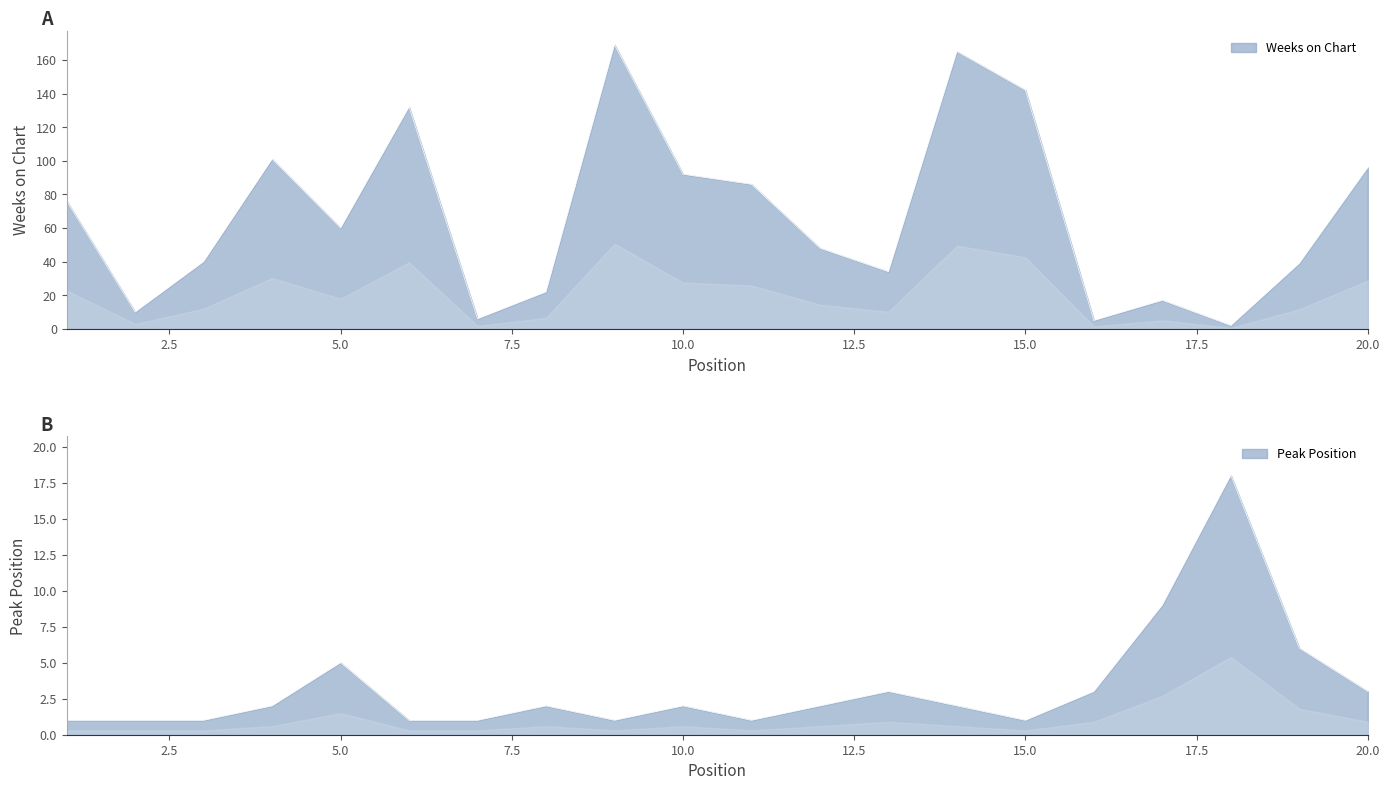

How many interior local peaks does the Weeks on Chart series have?

5